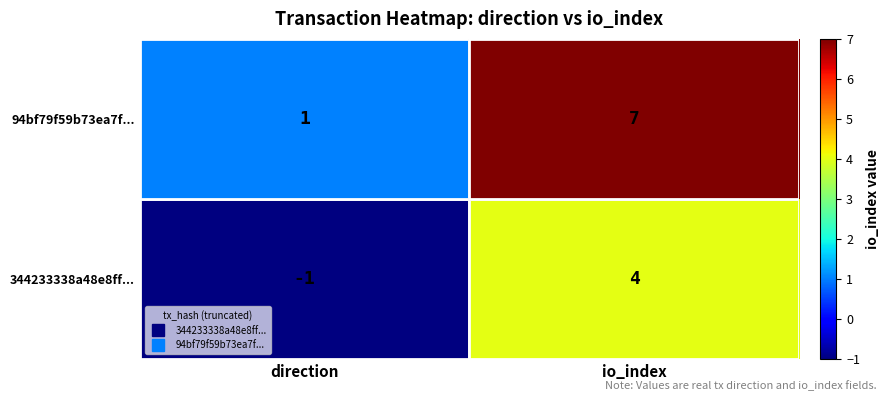

List the series in order of their peak value, lowest first.

344233338a48e8ff..., 94bf79f59b73ea7f...